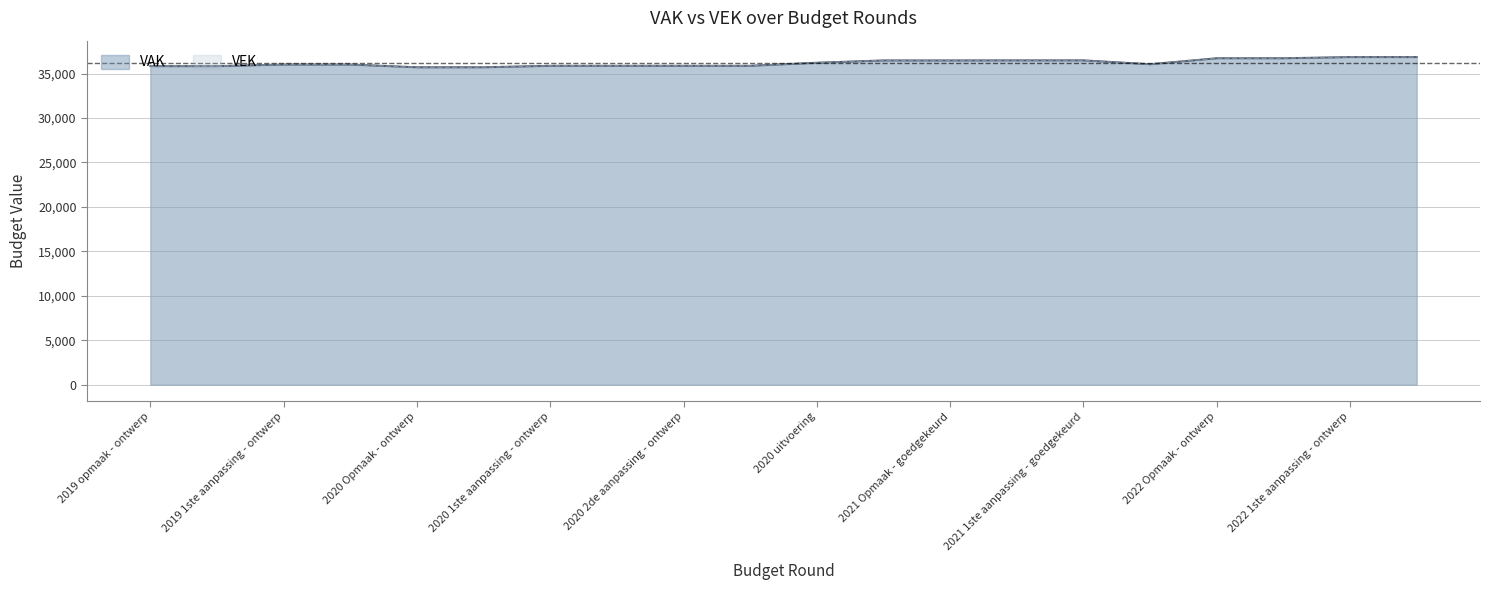

Reading left to right, extract all data points from this chart.

VAK: 2019 opmaak - ontwerp=35830	2019 opmaak - goedgekeurd=35830	2019 1ste aanpassing - ontwerp=36008	2019 1ste aanpassing - goedgekeurd=36008	2020 Opmaak - ontwerp=35704	2020 Opmaak - goedgekeurd=35704	2020 1ste aanpassing - ontwerp=35869	2020 1ste aanpassing - goedgekeurd=35869	2020 2de aanpassing - ontwerp=35869	2020 2de aanpassing - goedgekeurd=35869	2020 uitvoering=36213	2021 Opmaak - ontwerp=36472	2021 Opmaak - goedgekeurd=36472	2021 1ste aanpassing - ontwerp=36480	2021 1ste aanpassing - goedgekeurd=36480	2021 uitvoering=36047	2022 Opmaak - ontwerp=36718	2022 Opmaak - goedgekeurd=36718	2022 1ste aanpassing - ontwerp=36851	2022 1ste aanpassing - goedgekeurd=36851
VEK: 2019 opmaak - ontwerp=35830	2019 opmaak - goedgekeurd=35830	2019 1ste aanpassing - ontwerp=36008	2019 1ste aanpassing - goedgekeurd=36008	2020 Opmaak - ontwerp=35704	2020 Opmaak - goedgekeurd=35704	2020 1ste aanpassing - ontwerp=35869	2020 1ste aanpassing - goedgekeurd=35869	2020 2de aanpassing - ontwerp=35869	2020 2de aanpassing - goedgekeurd=35869	2020 uitvoering=36215	2021 Opmaak - ontwerp=36472	2021 Opmaak - goedgekeurd=36472	2021 1ste aanpassing - ontwerp=36480	2021 1ste aanpassing - goedgekeurd=36480	2021 uitvoering=36047	2022 Opmaak - ontwerp=36718	2022 Opmaak - goedgekeurd=36718	2022 1ste aanpassing - ontwerp=36851	2022 1ste aanpassing - goedgekeurd=36851